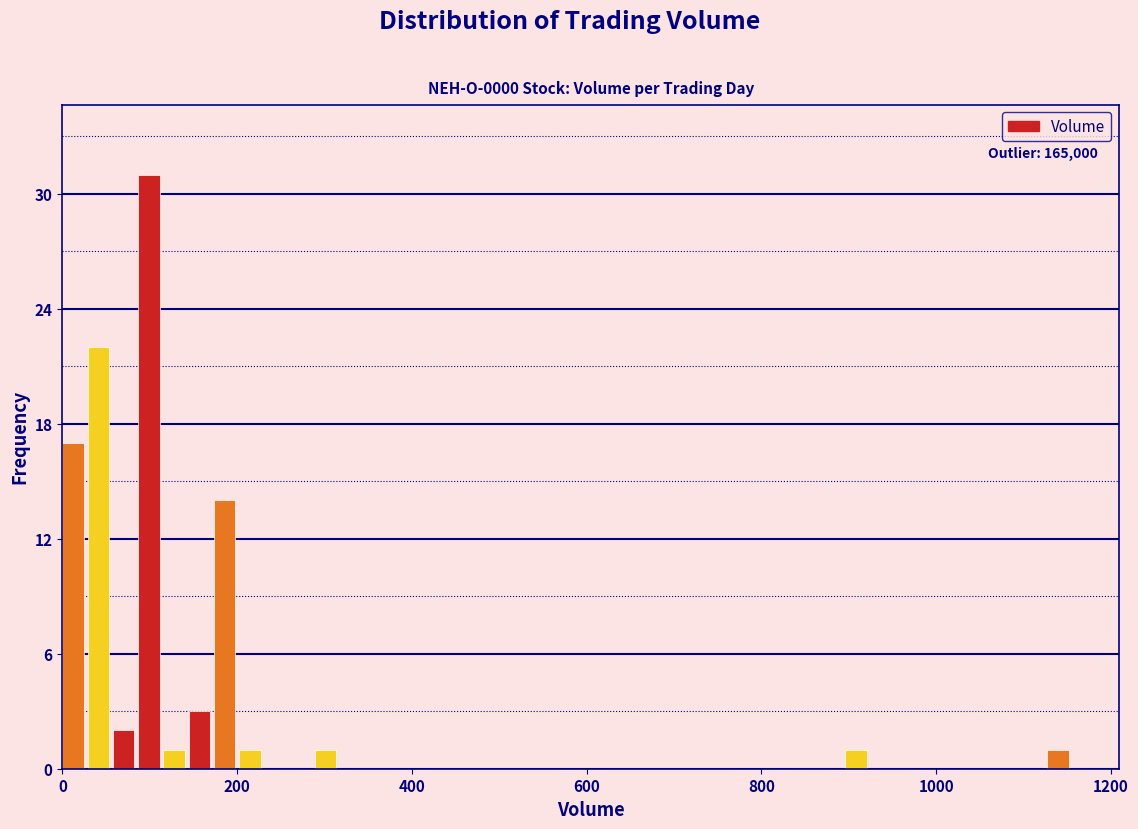

Around what value on the x-axis is the tallest bar? Give the approximate position of its centre, as read against the axis.

100